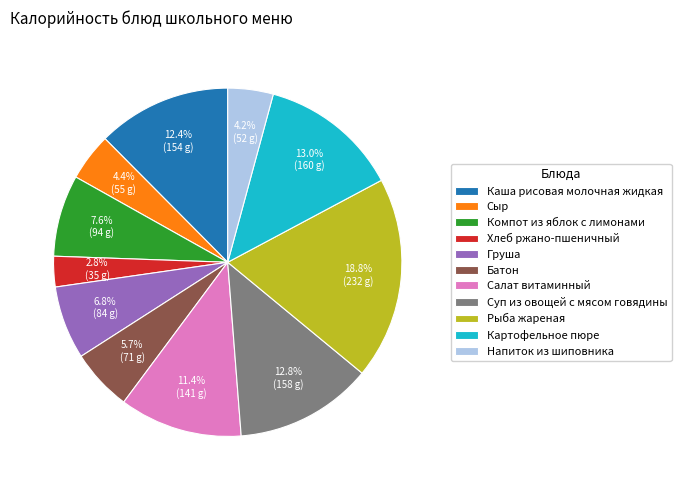

Which has a higher value, Хлеб ржано-пшеничный or Каша рисовая молочная жидкая?

Каша рисовая молочная жидкая